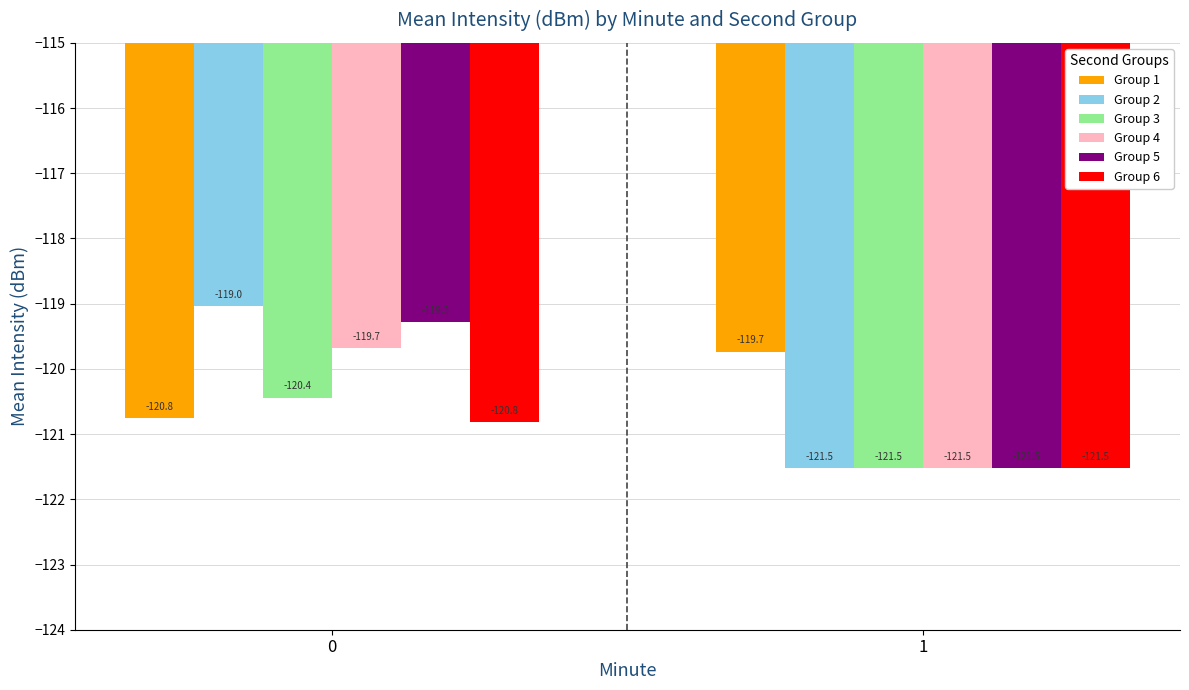

What are all the series names shown in the legend?

Group 1, Group 2, Group 3, Group 4, Group 5, Group 6